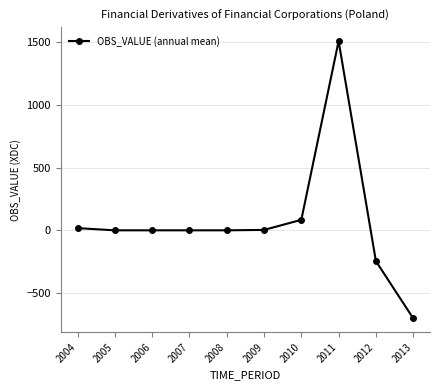

Which label corresponds to the largest value in the chart?

2011